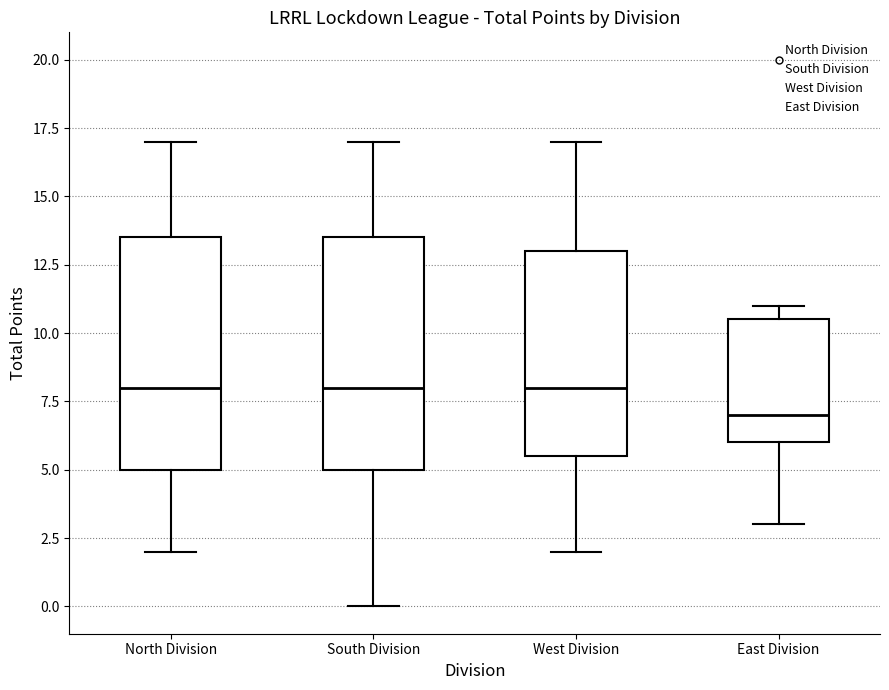

Reading left to right, read every box against the y-axis: the position of its median line, the range the box covers, and the ends of its whiskers. The values are not printed on the chart, so give them approximately, as read against the axis.

North Division: median 8.0, box 5.0 to 13.5, whiskers 2.0 to 17.0
South Division: median 8.0, box 5.0 to 13.5, whiskers 0.0 to 17.0
West Division: median 8.0, box 5.5 to 13.0, whiskers 2.0 to 17.0
East Division: median 7.0, box 6.0 to 10.5, whiskers 3.0 to 11.0